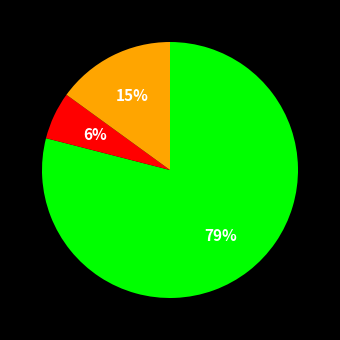

To the nearest percent, what is the difference between the largest and smallest slice percentages?

73%